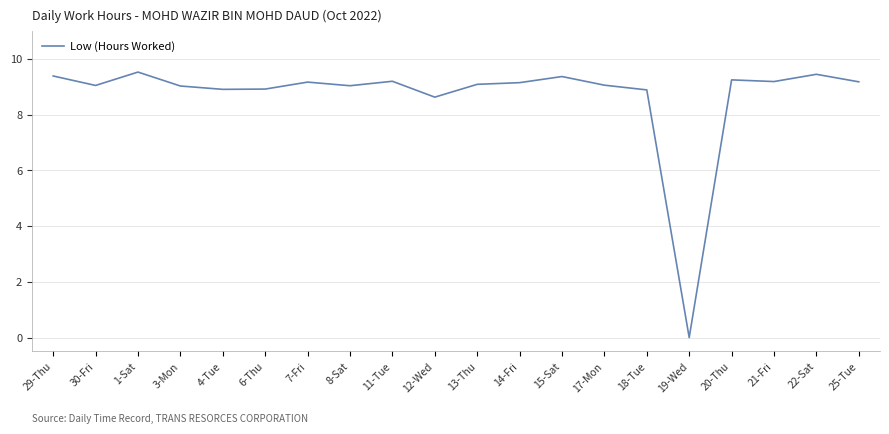

What position from the right is 25-Tue?

1